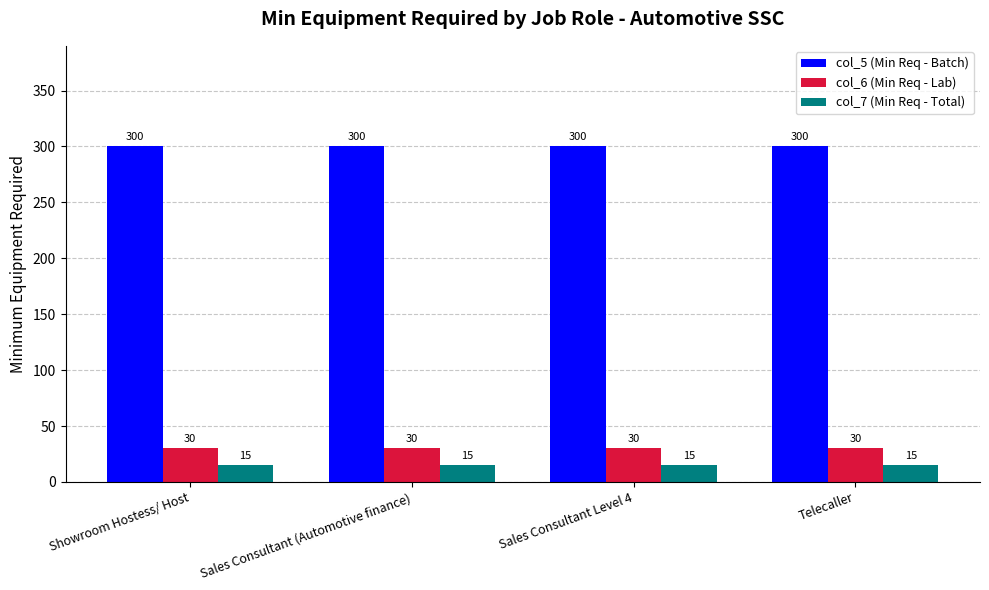

How many groups of bars are there?

4